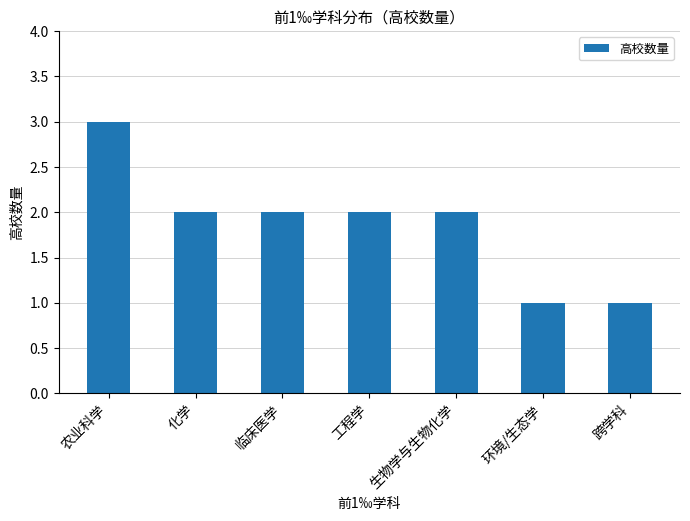

How many values are between 1 and 2?

6